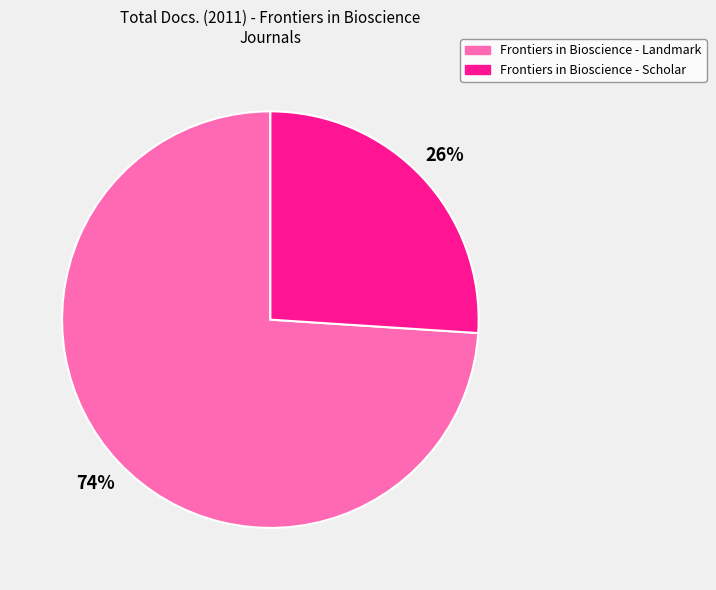

To the nearest percent, what is the average slice percentage?

50%